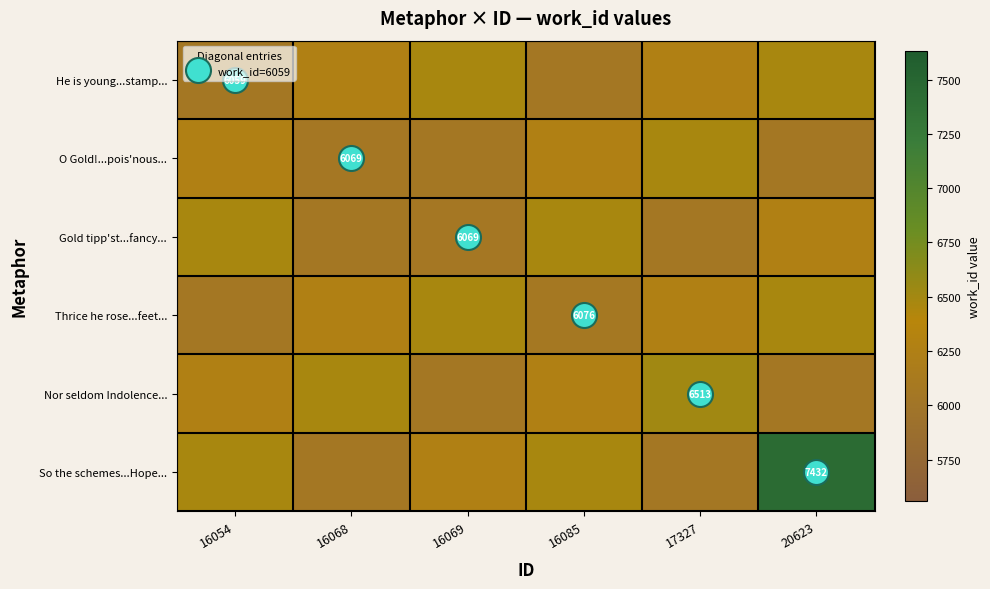

What is the highest value of the So the schemes...Hope... series?

7432.0